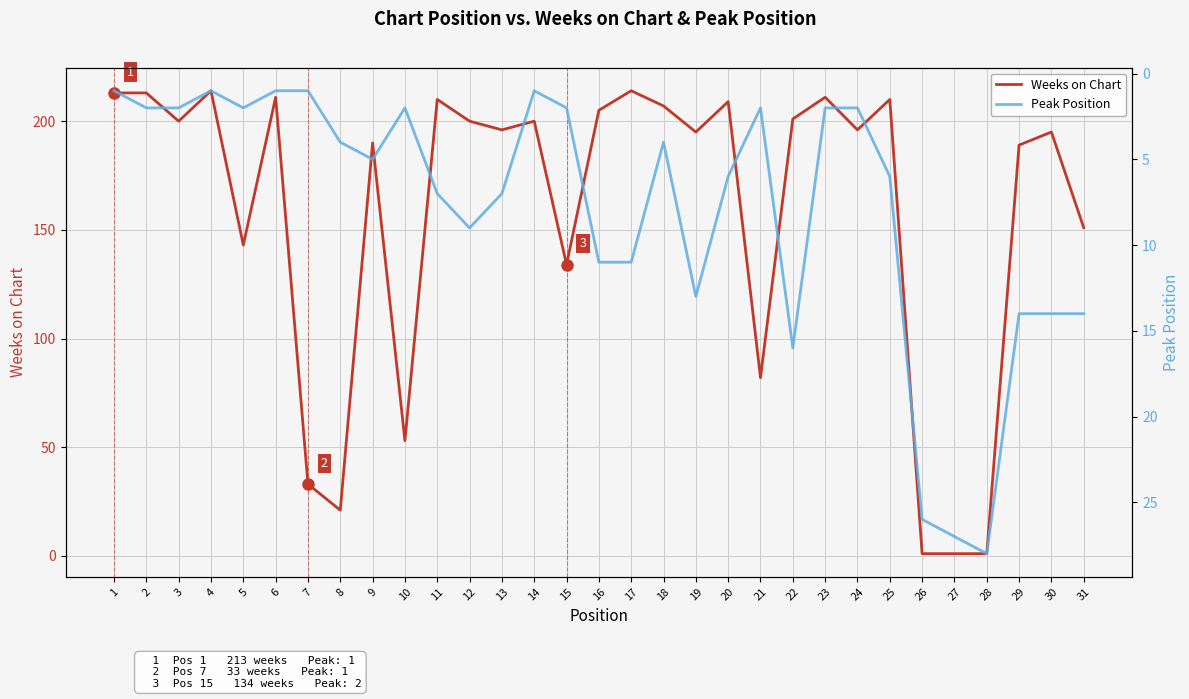

What is the difference between the Peak Position values at 12 and 31?

5